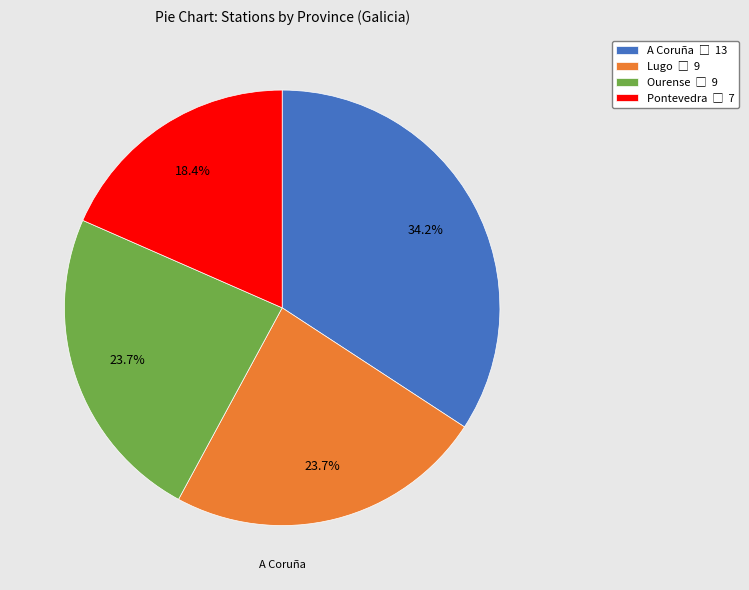

Is there a majority slice in this chart?

No